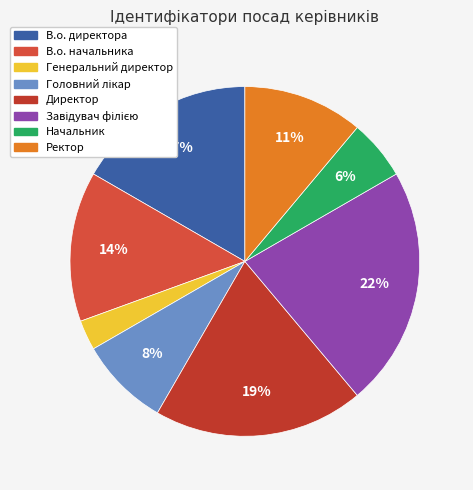

The В.о. начальника slice represents 24% of the pie. True or false?

False